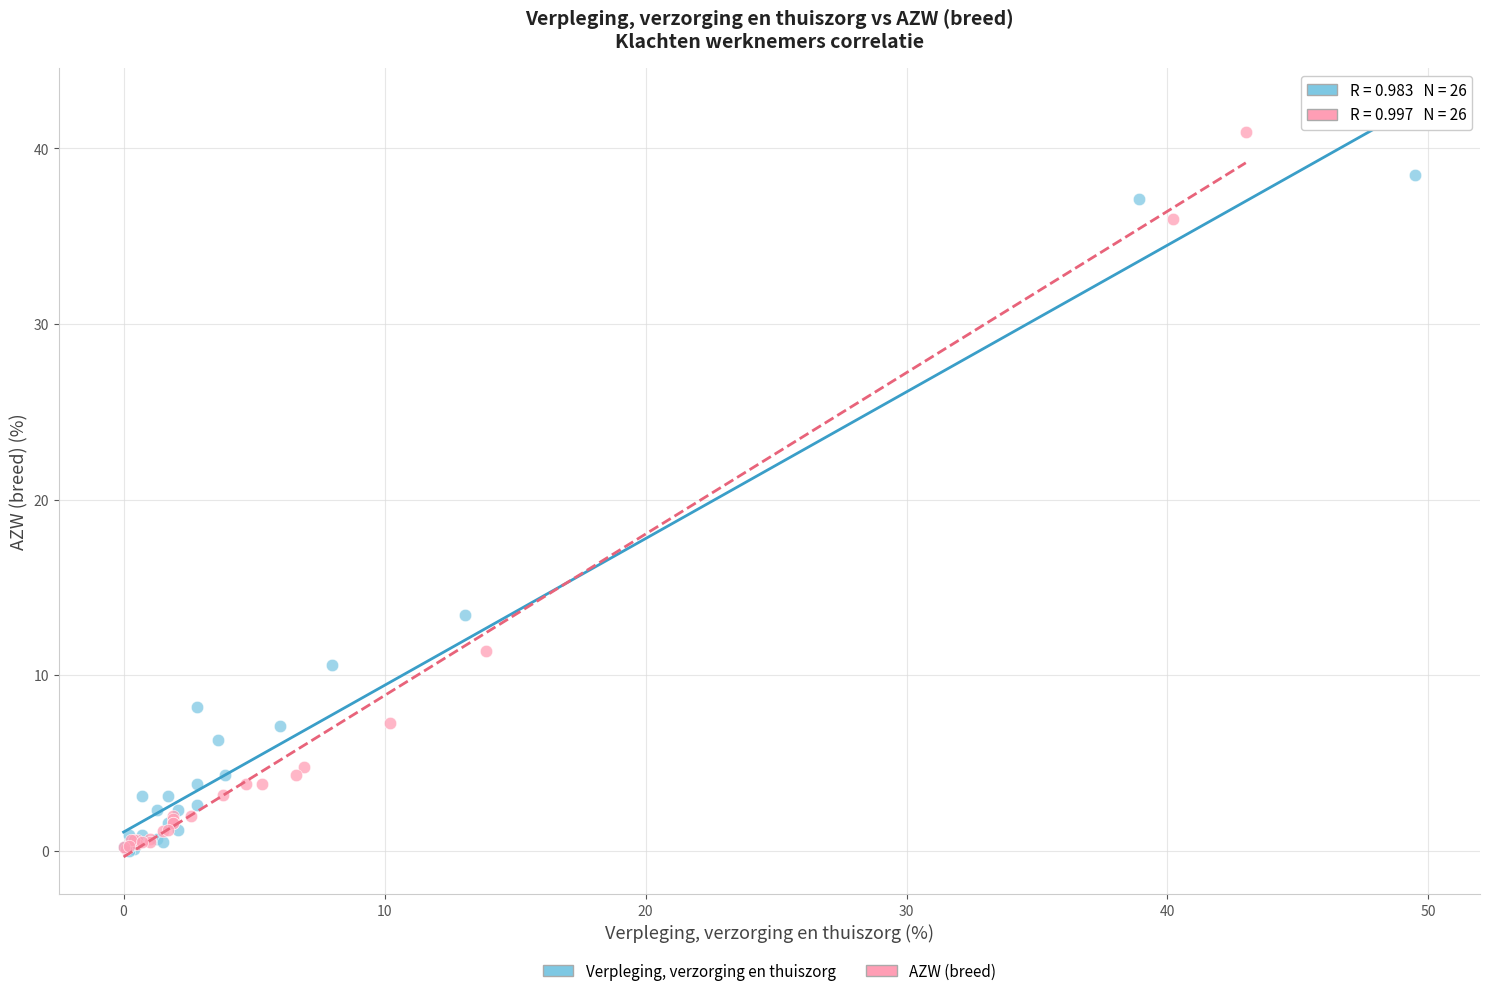

Which series contains the highest Y value?

AZW (breed)